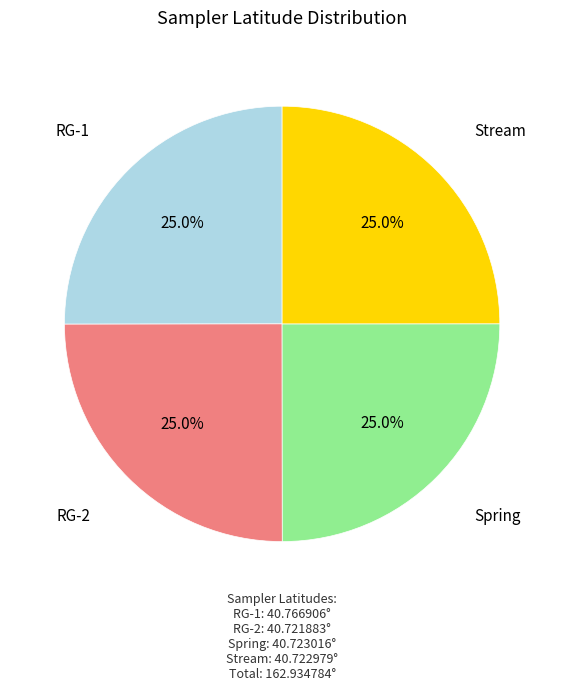

Does any single category account for the majority?

No